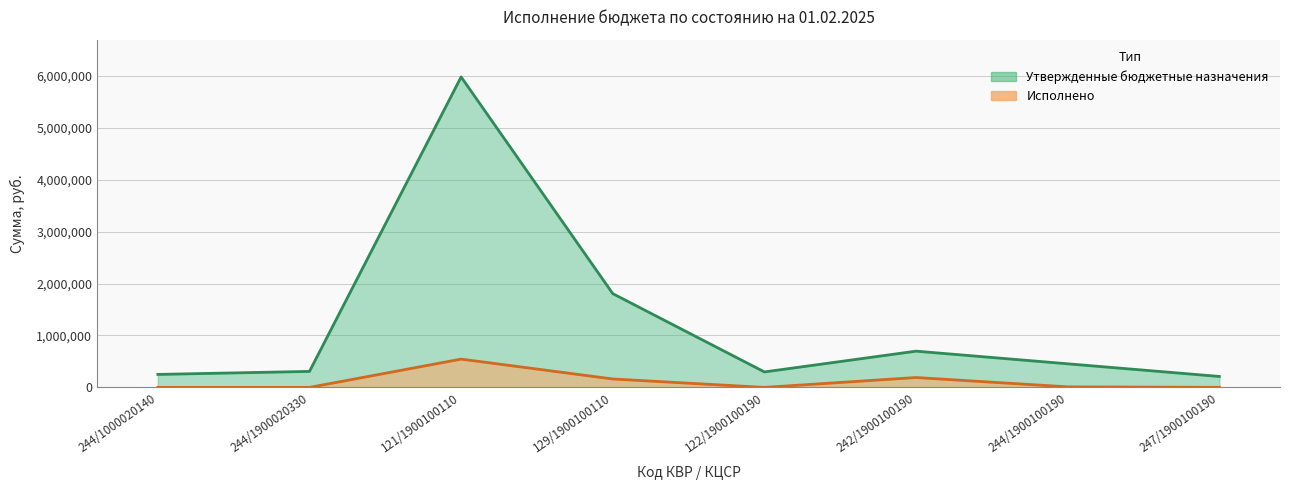

Where is the first local minimum for Исполнено?

122/1900100190